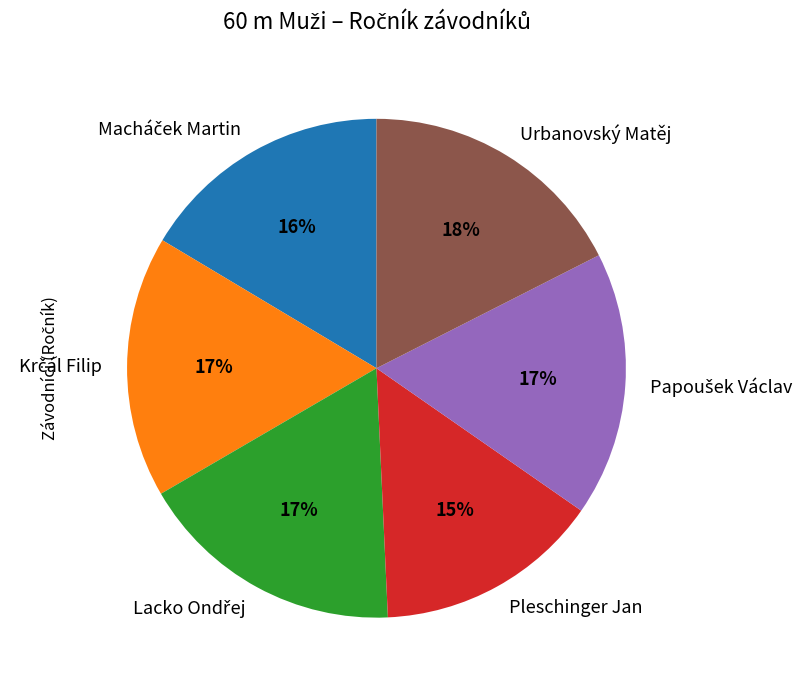

Count the number of slices in the pie.

6